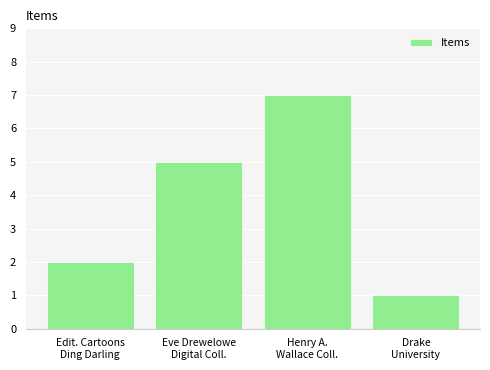

Does the chart contain any negative values?

No